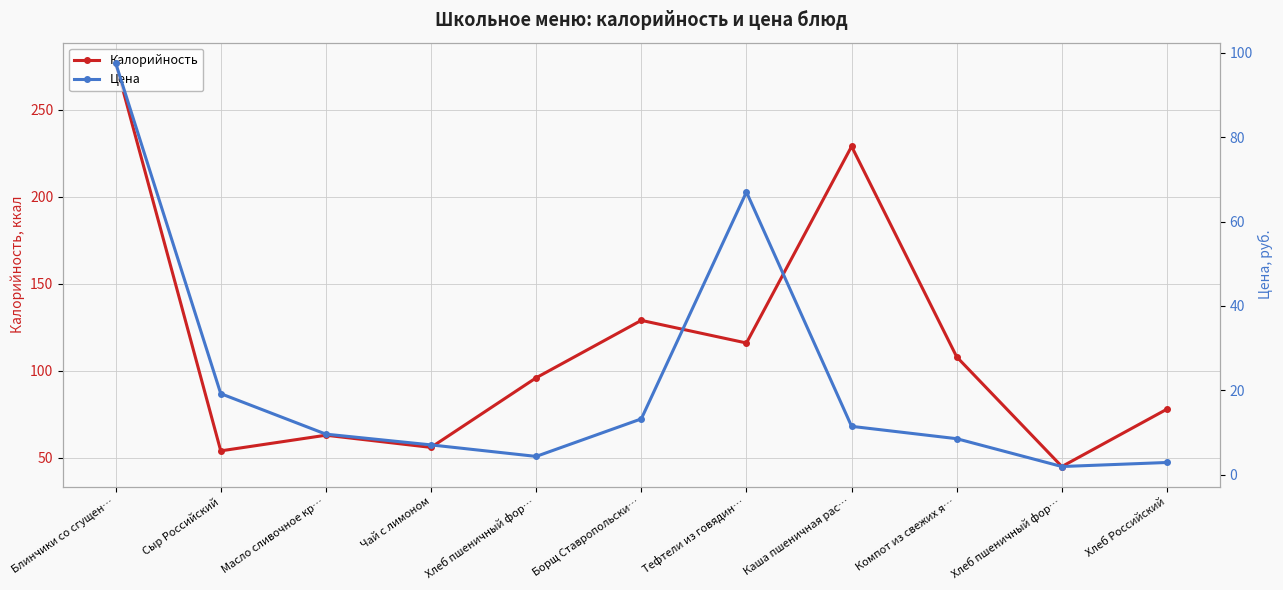

How many interior local valleys does the Цена series have?

2